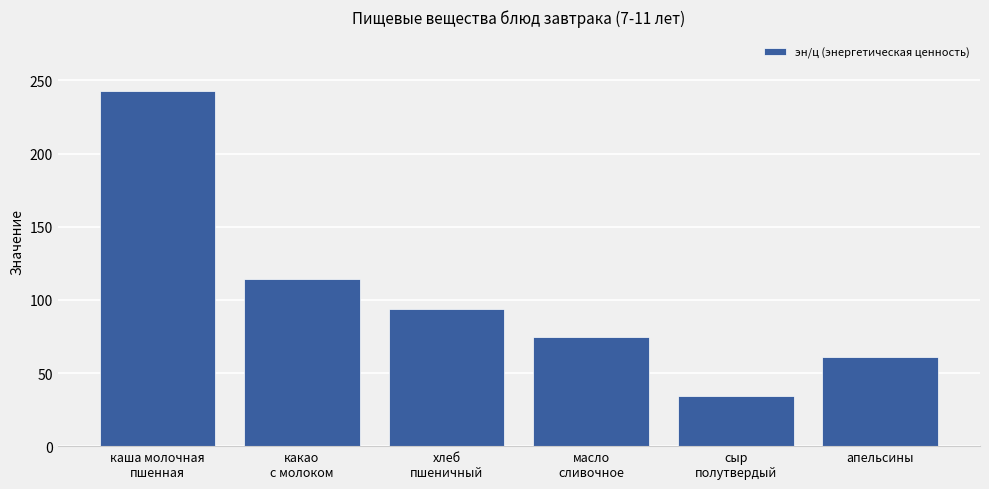

How many data points are less than 94?

3